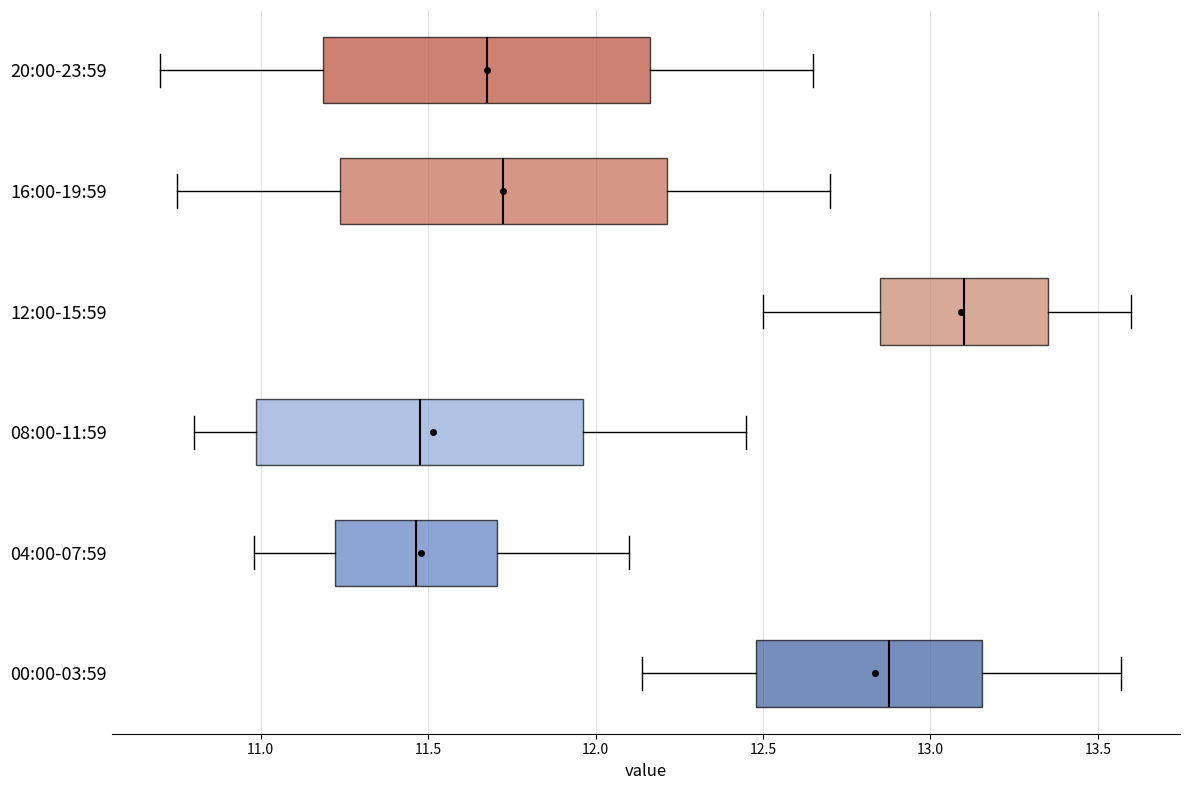

Where is the left edge of the box for 04:00-07:59 on the x-axis? The values are not printed on the chart, so give them approximately, as read against the axis.

11.20